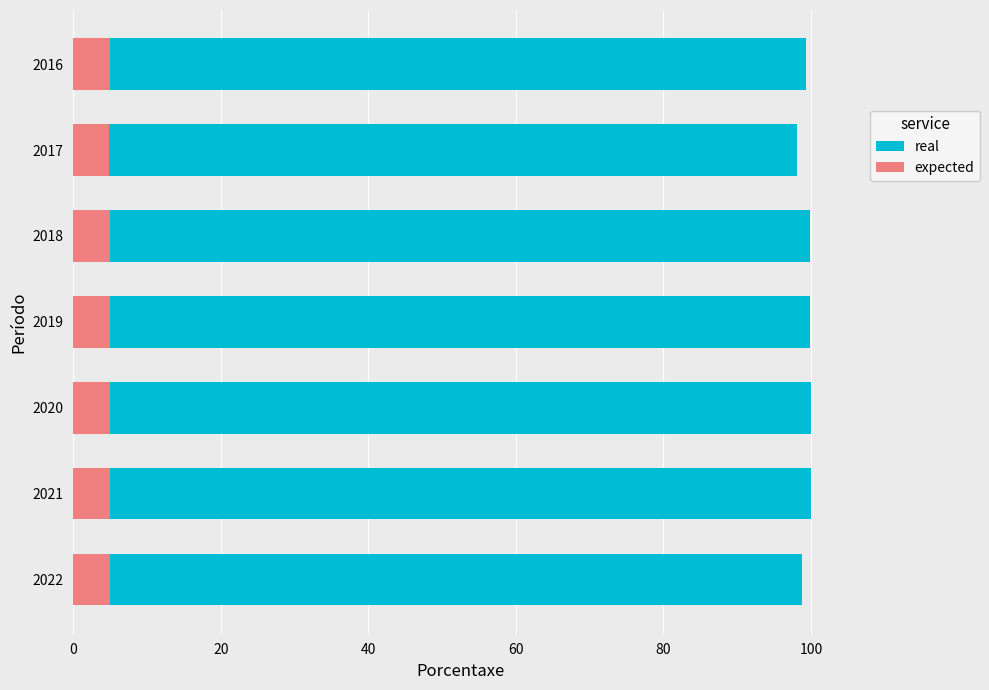

Which series has the largest total across all categories?

real